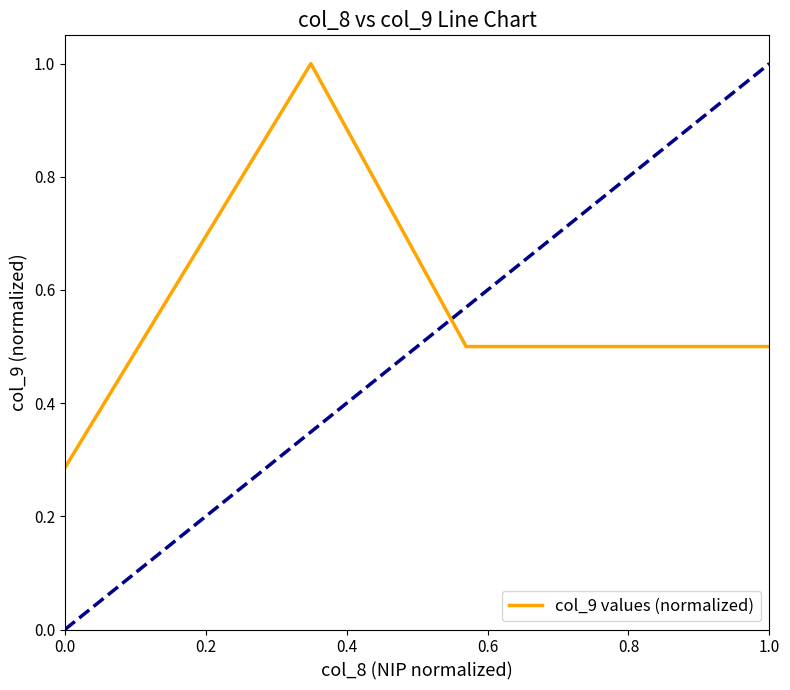

What is the average value?

0.6